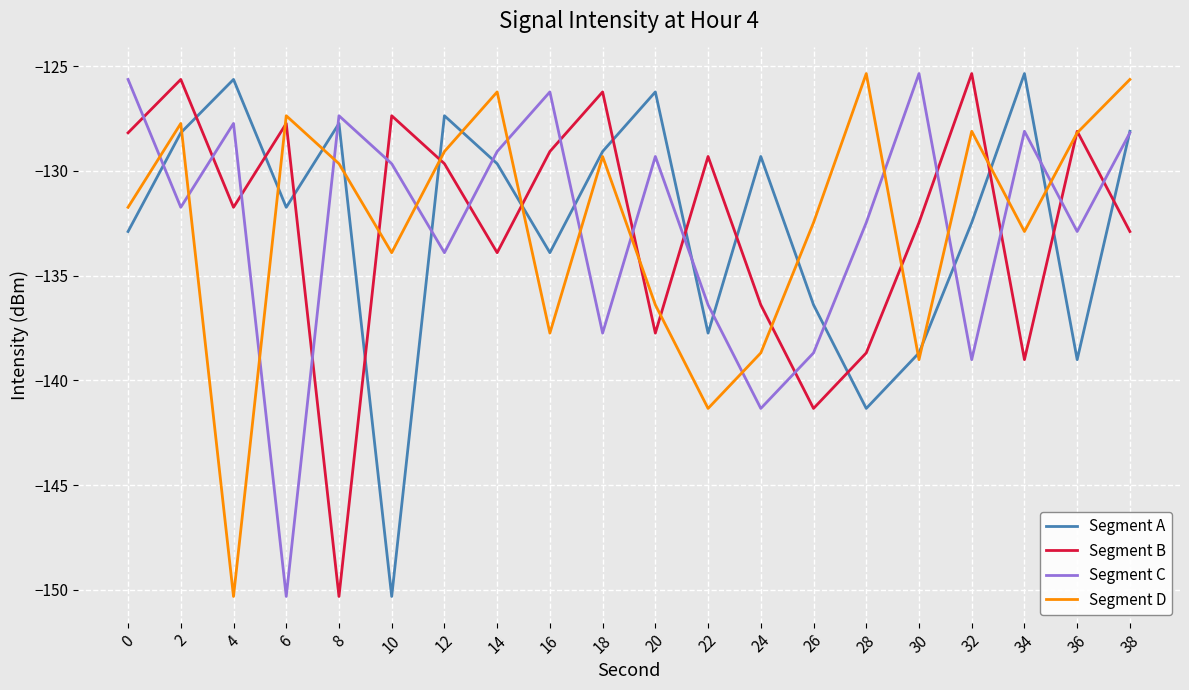

How many interior local peaks does the Segment B series have?

7